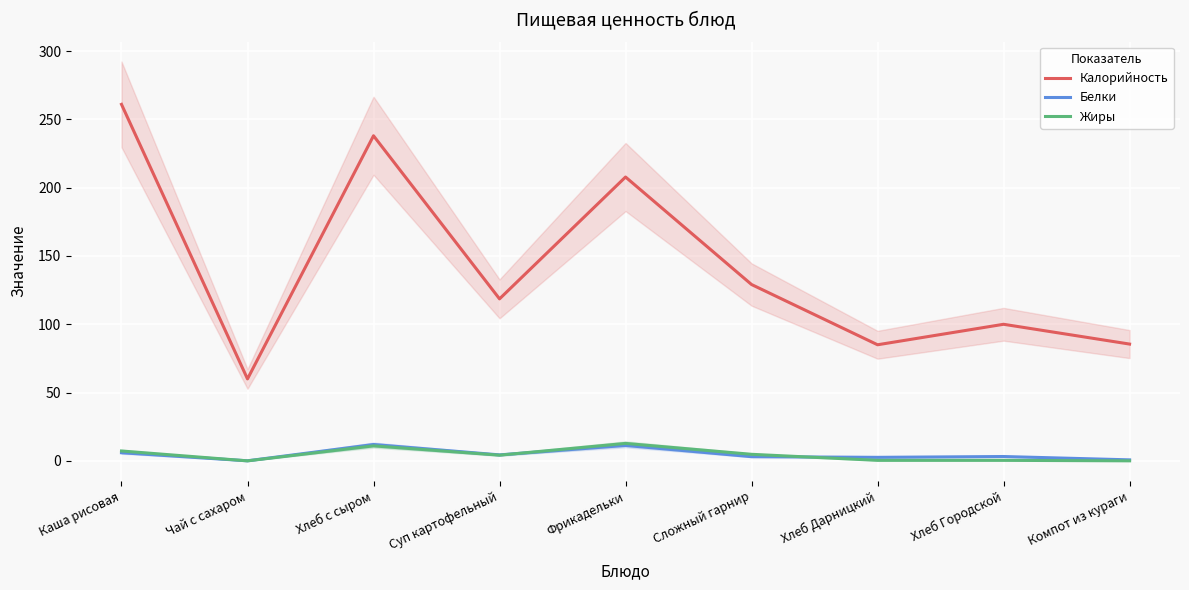

Does the chart display data point markers on the line(s)?

No